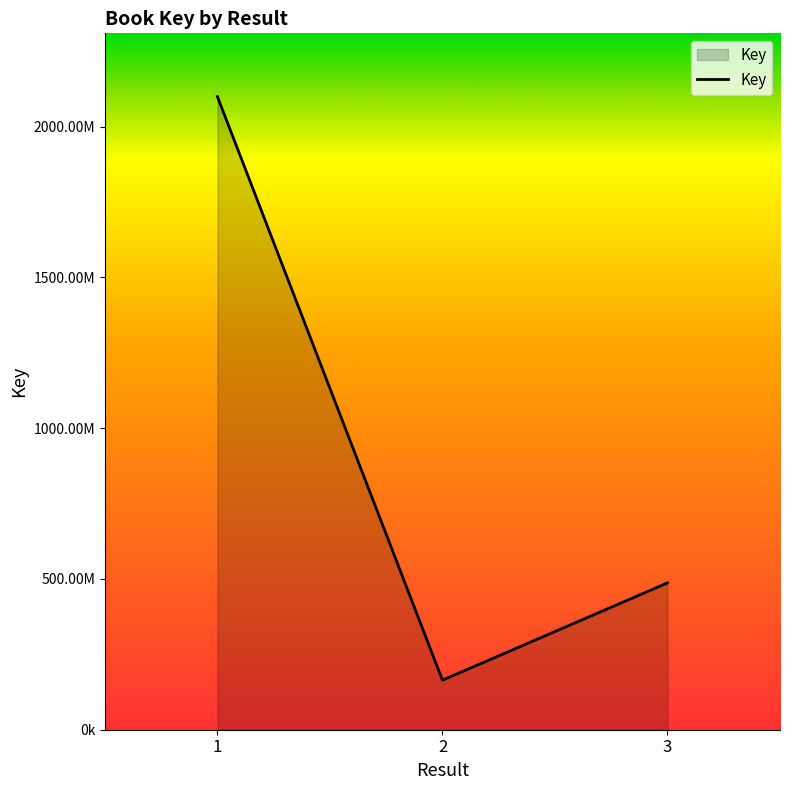

Which has a higher value, 2 or 3?

3